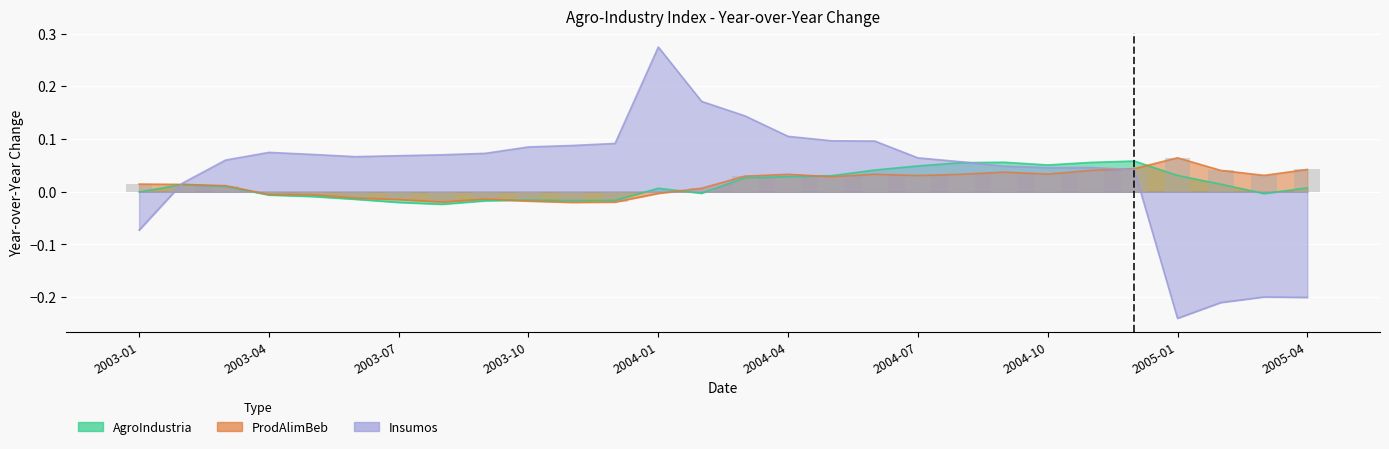

What is the label of the 24th bar from the right?

2003-05